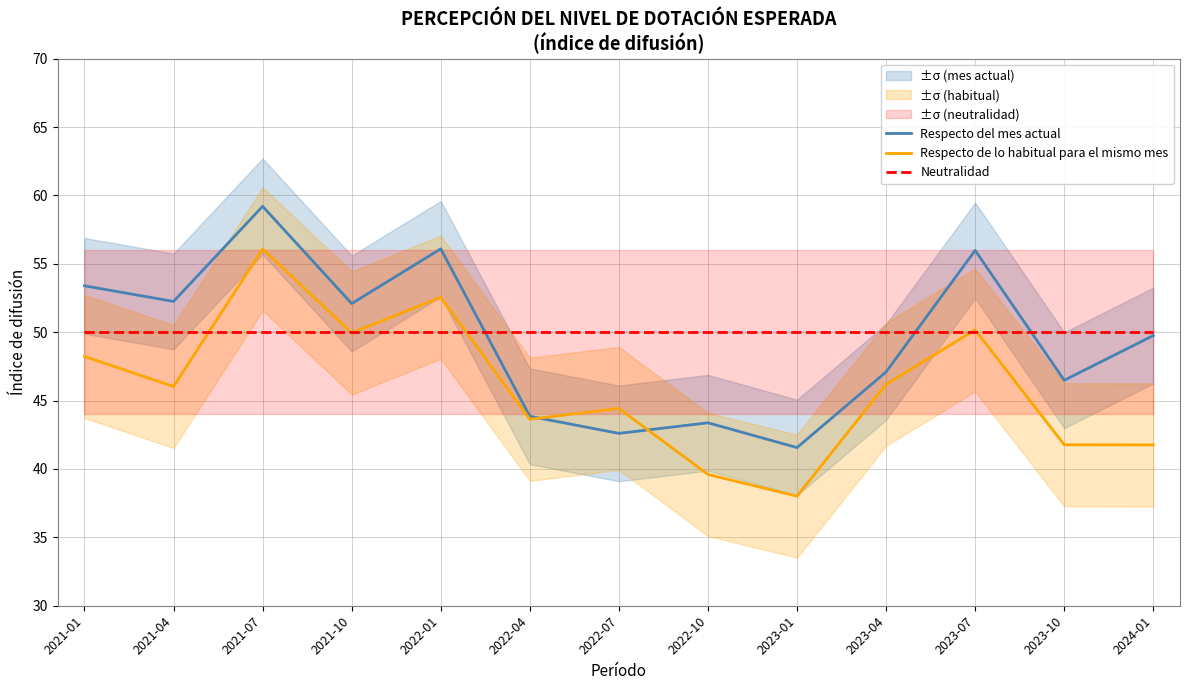

Reading left to right, extract all data points from this chart.

Respecto del mes actual: 53.4	52.3	59.2	52.1	56.1	43.9	42.6	43.4	41.6	47.1	56.0	46.5	49.8
Respecto de lo habitual para el mismo mes: 48.2	46.0	56.1	49.9	52.6	43.6	44.4	39.6	38.0	46.2	50.2	41.8	41.8
Neutralidad: 50.0	50.0	50.0	50.0	50.0	50.0	50.0	50.0	50.0	50.0	50.0	50.0	50.0